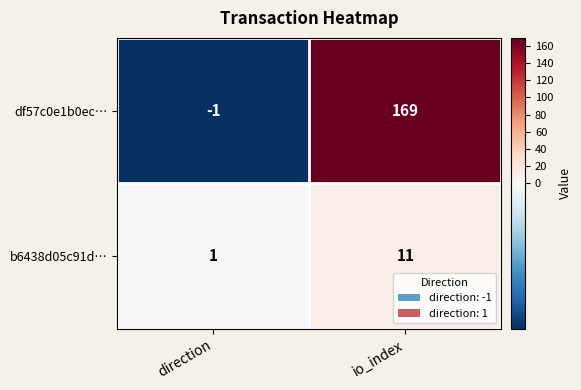

What is the difference between the highest and lowest values at io_index?

158